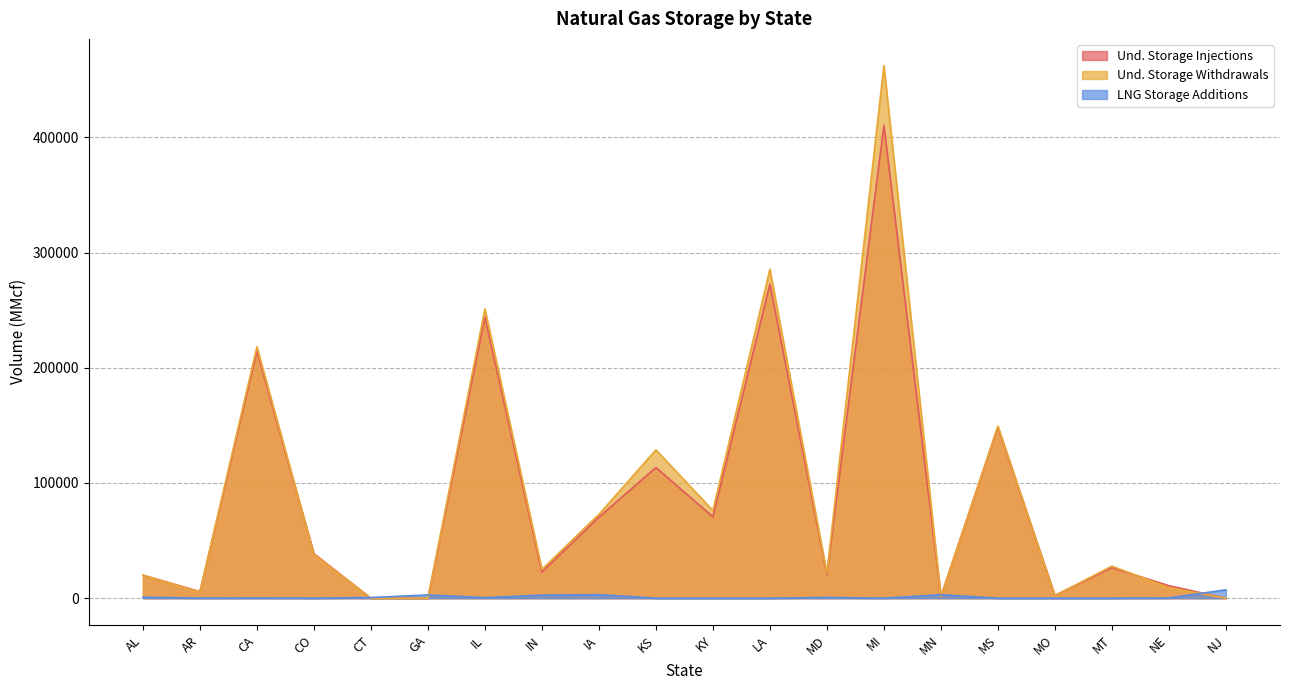

Is the value of Und. Storage Withdrawals at IL greater than the value of Und. Storage Injections at MI?

No